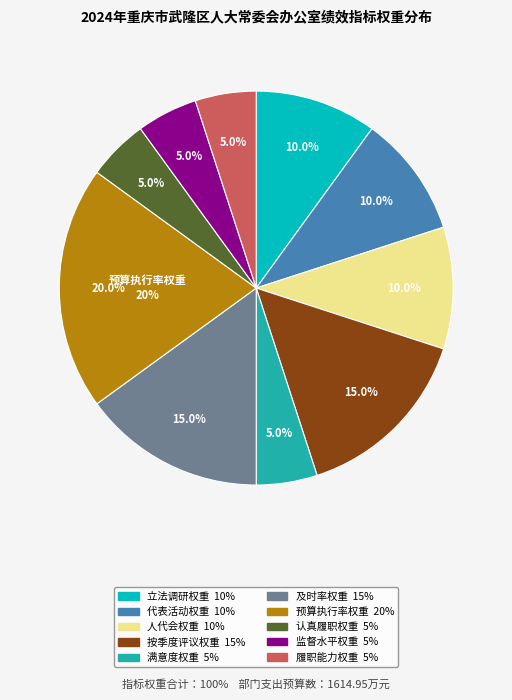

How much of the chart is everything except 提高人大监督水平?

95.0%